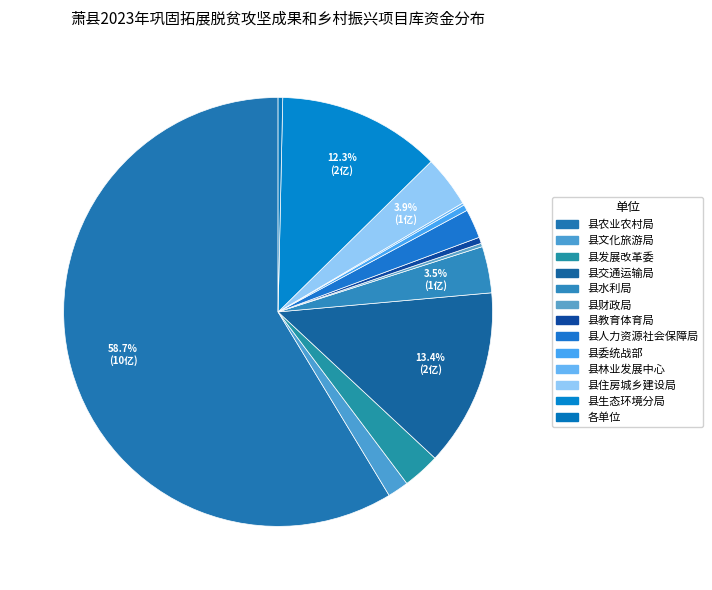

How many segments does this pie chart have?

13